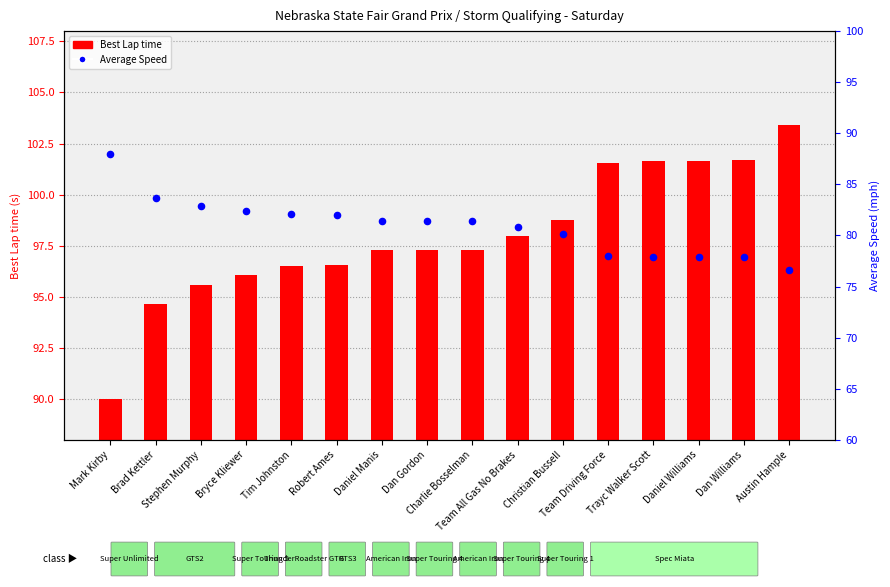

What are all the series names shown in the legend?

Best Lap time, Average Speed